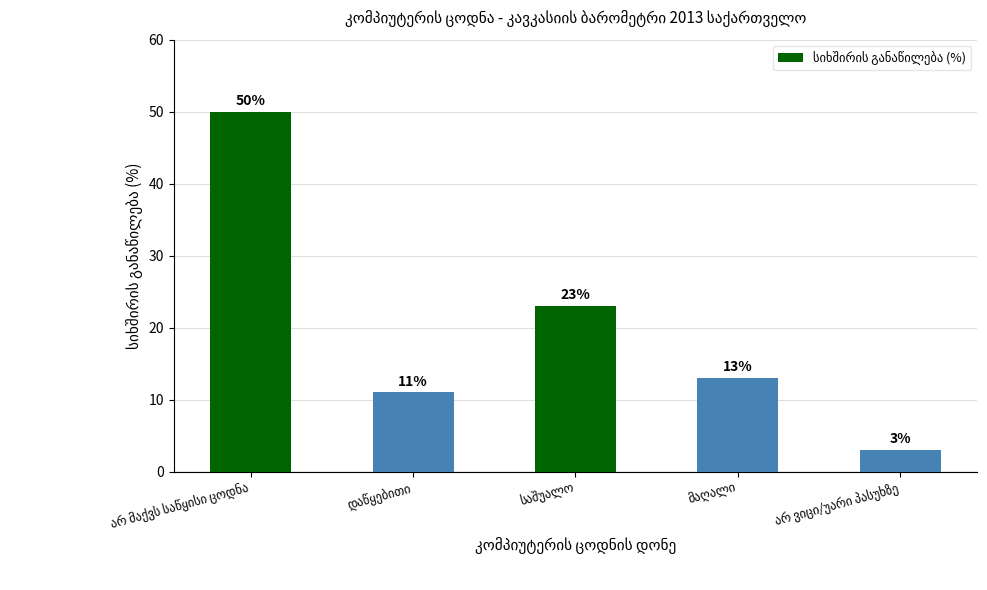

What is the smallest value displayed?

3